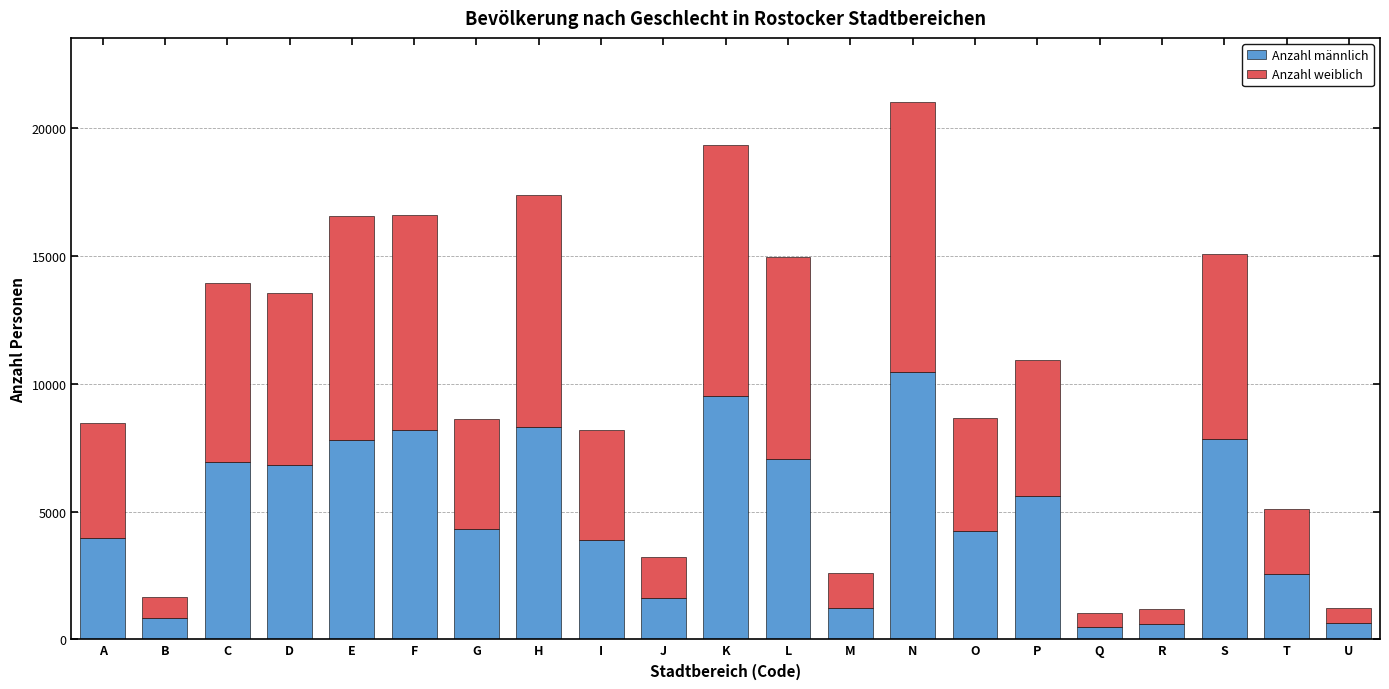

What is the total value across all series at A?

8464